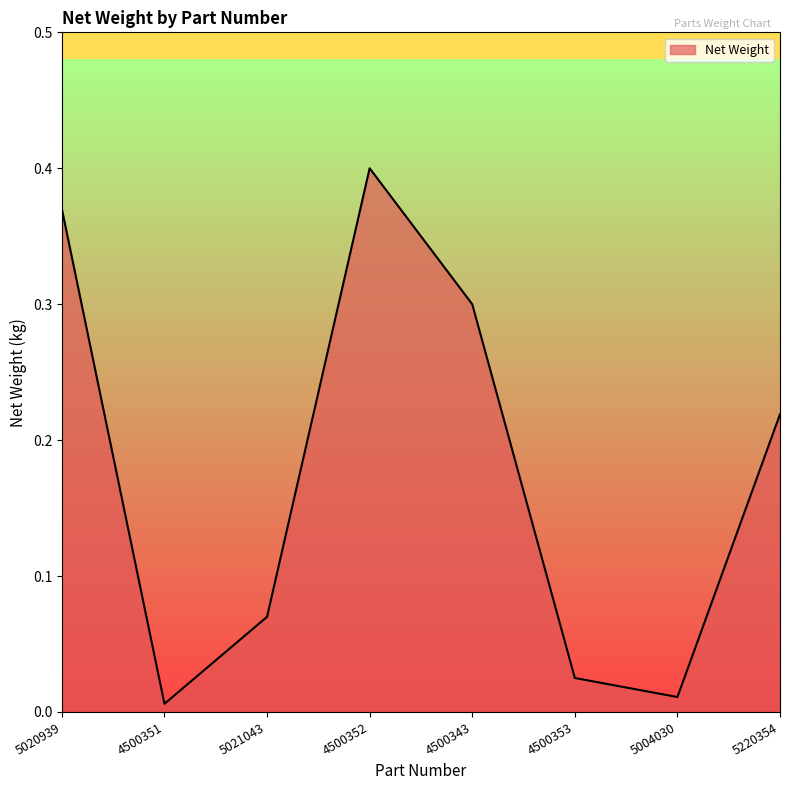

How many series are shown in this chart?

1